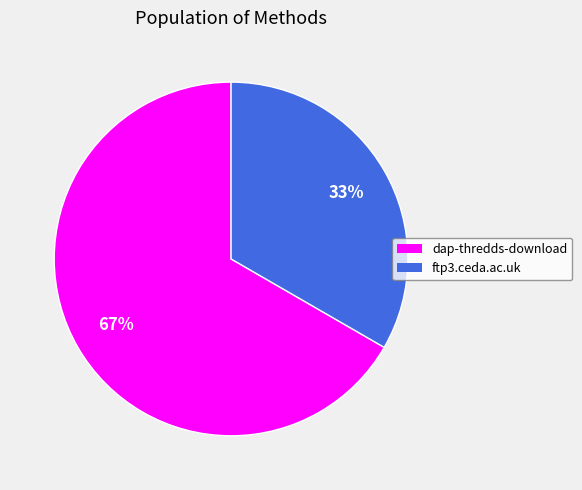

To the nearest percent, what percentage of the pie is dap-thredds-download?

67%